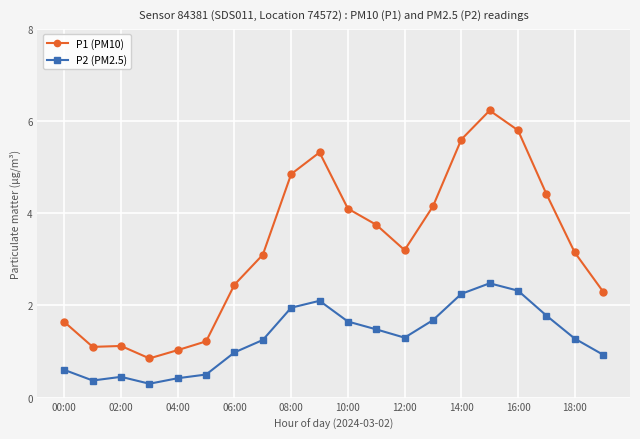

True or false: P1 (PM10) and P2 (PM2.5) cross at least once.

False